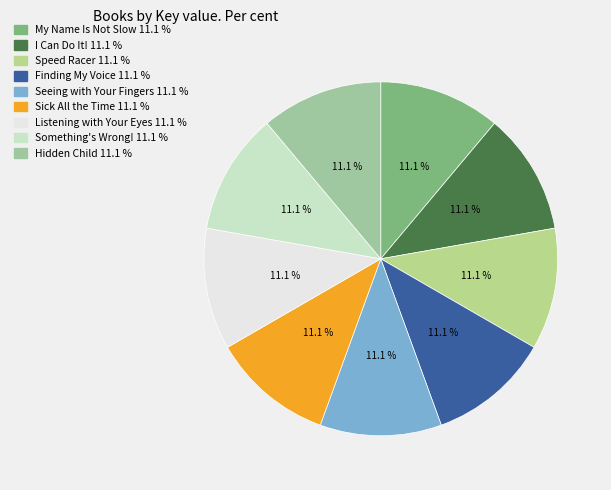

Is there a majority slice in this chart?

No